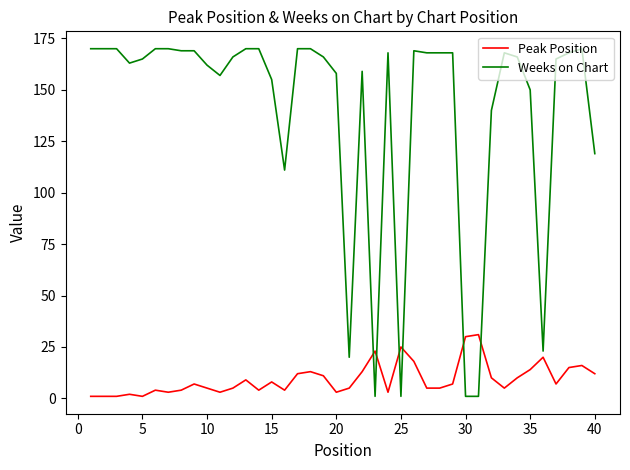

What is the sum of all Weeks on Chart values?

5564